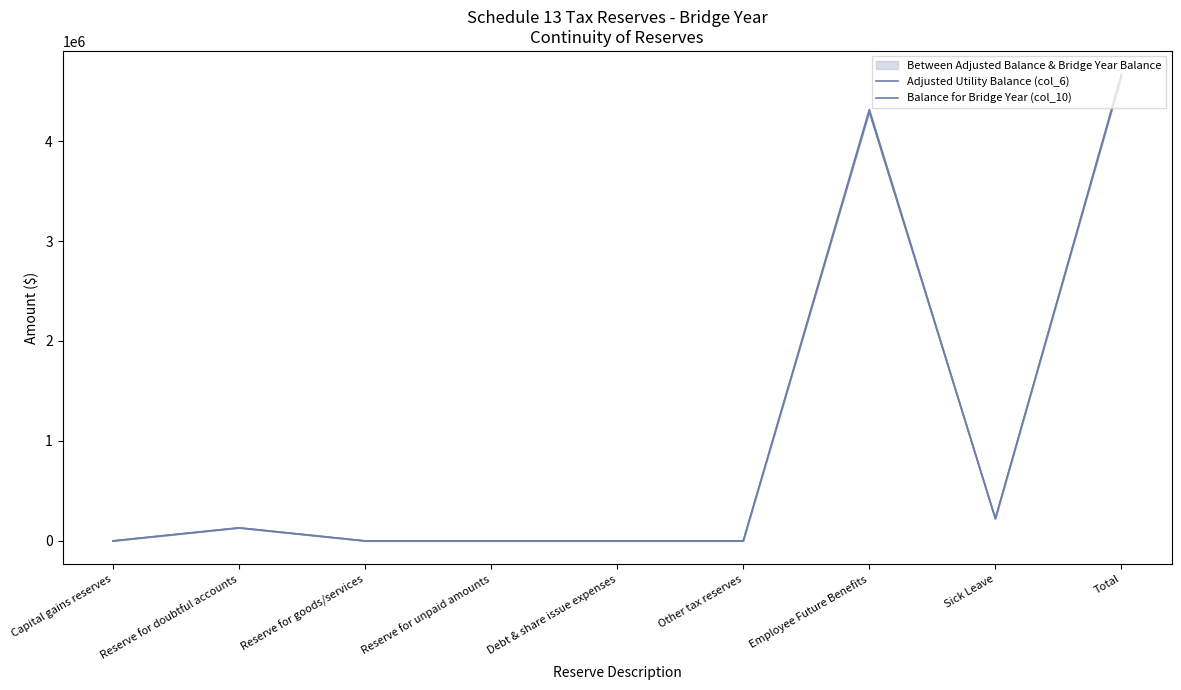

True or false: Adjusted Utility Balance (col_6) and Balance for Bridge Year (col_10) intersect in this chart.

True